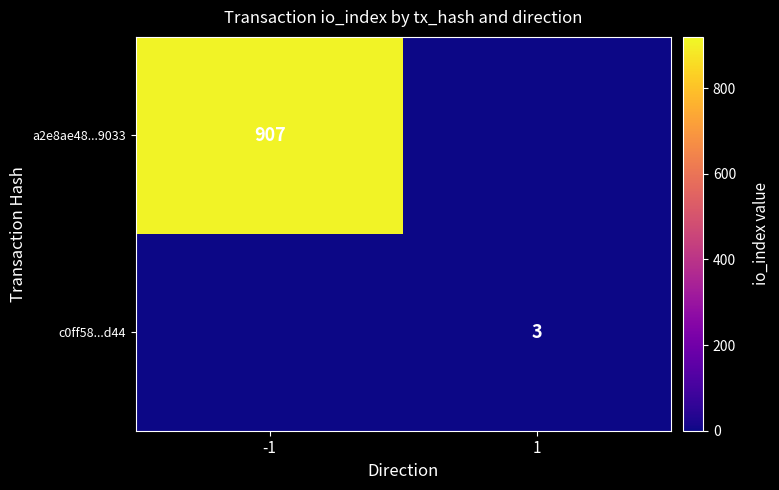

Is it true that c0ff58...d44 equals 3 at 1?

True